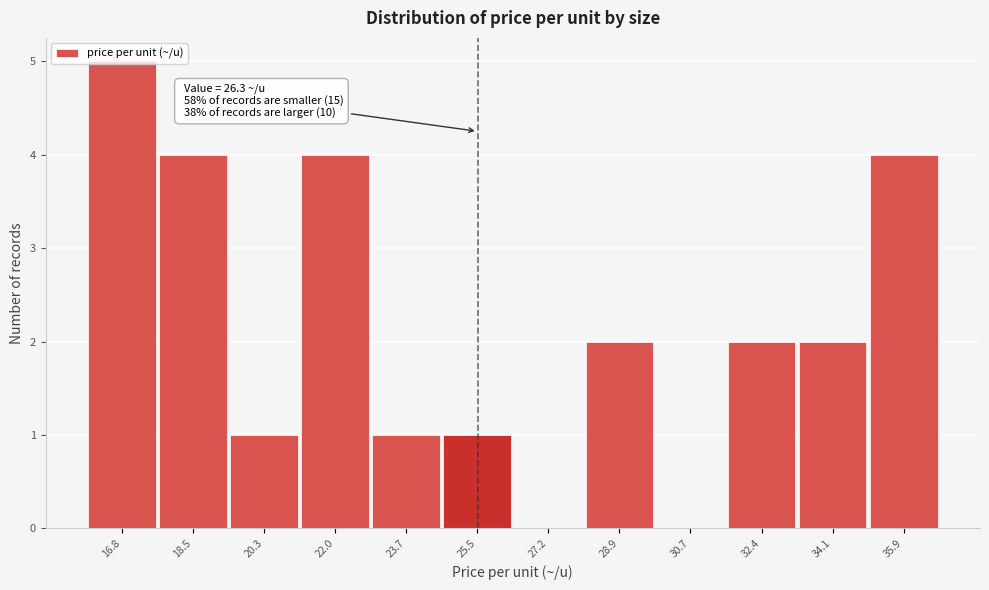

What is the change in value from 20.3 to 28.9?

+1